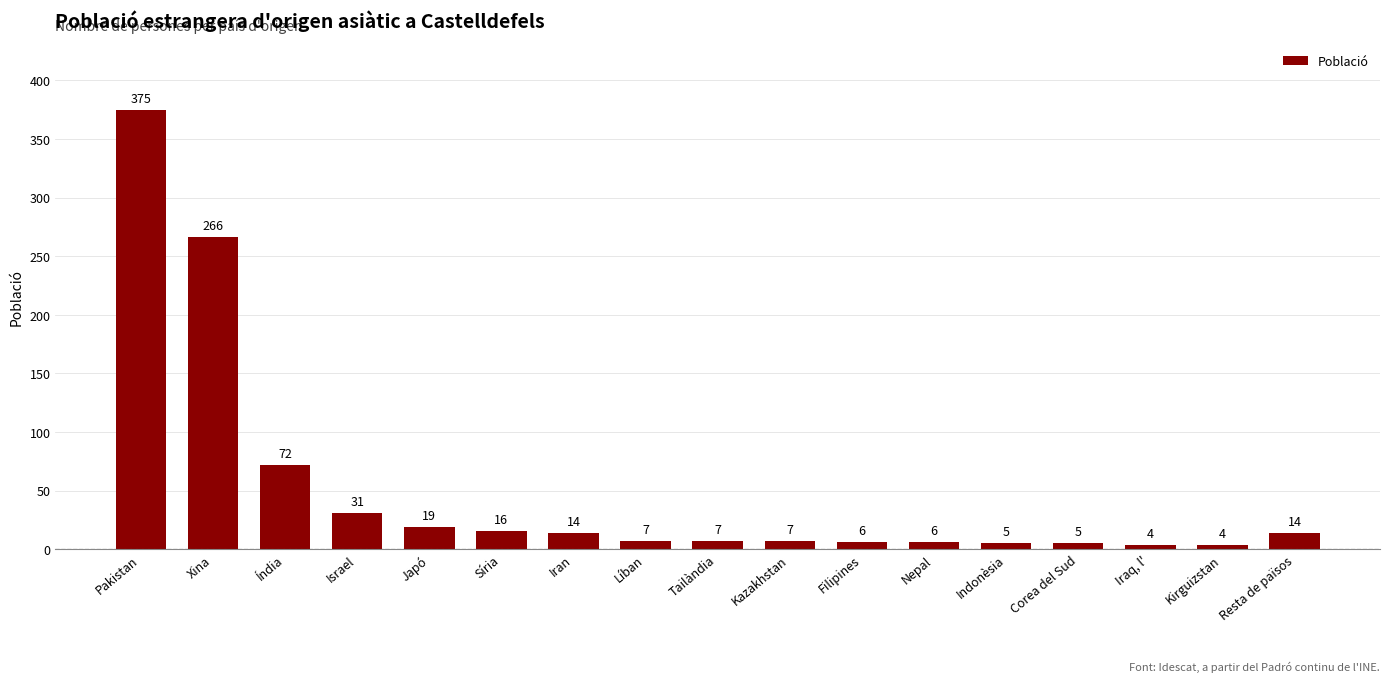

The value at Líban is 7. True or false?

True